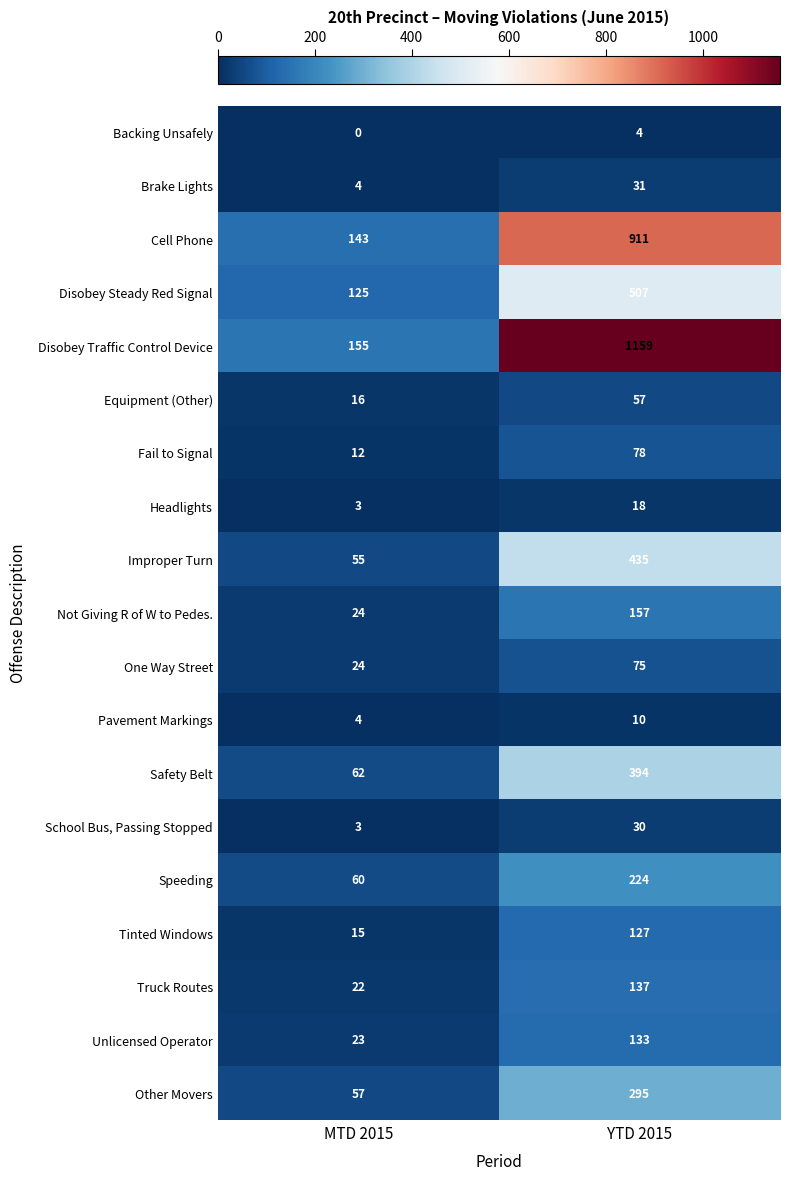

At how many categories does at least one series exceed 408?

1